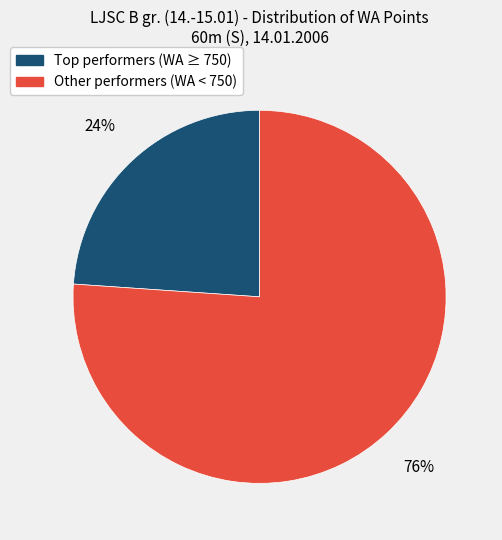

Is there a majority slice in this chart?

Yes